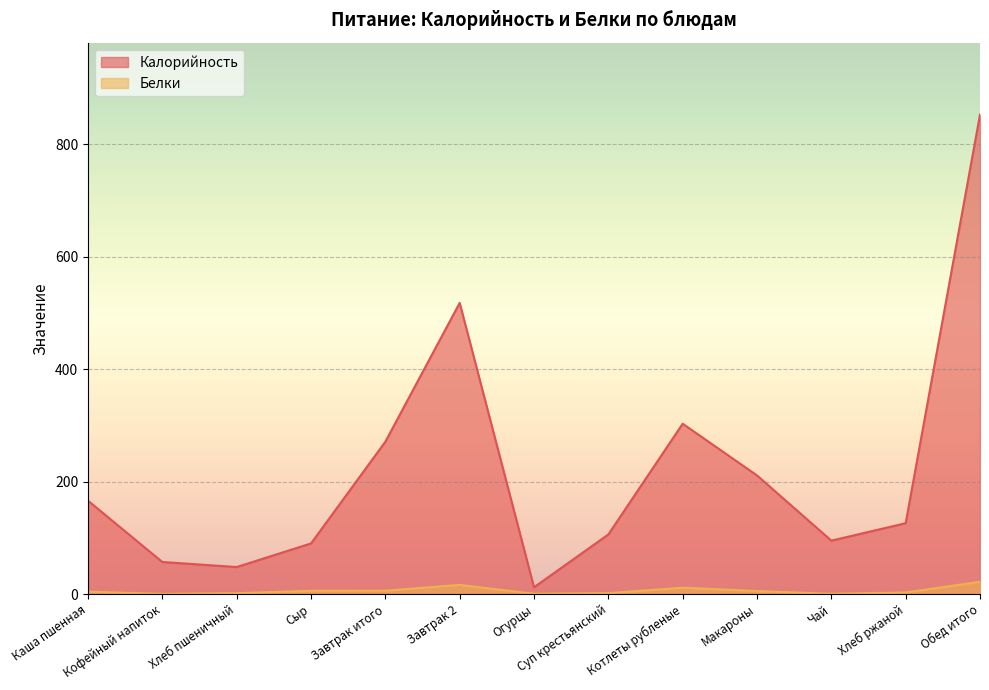

What is the label of the 12th point from the left?

Хлеб ржаной